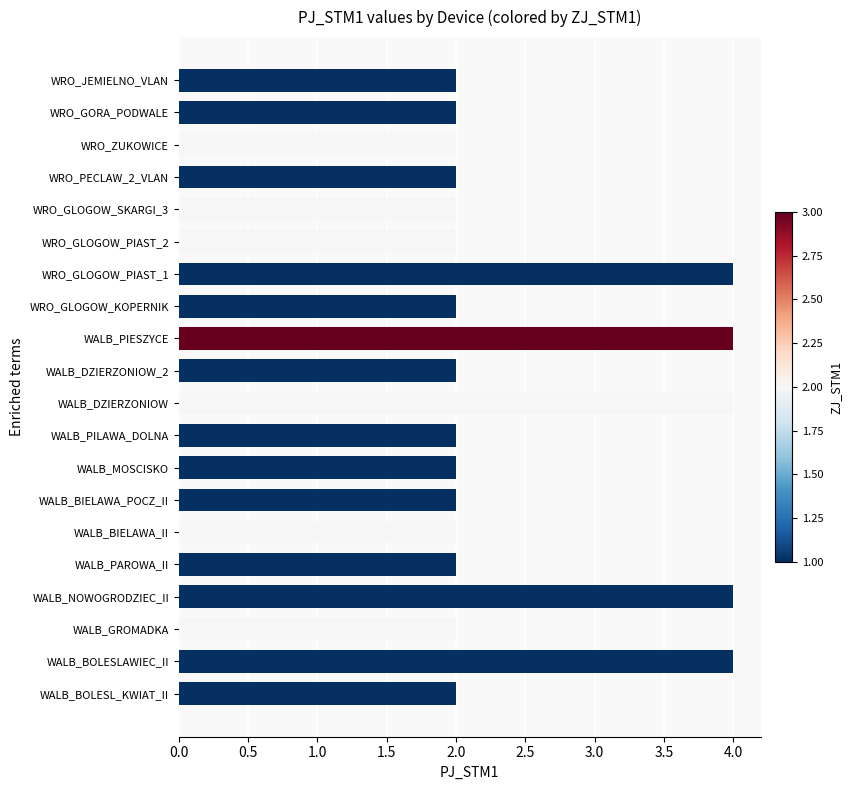

What is the change in value from WALB_MOSCISKO to WALB_DZIERZONIOW?

+2